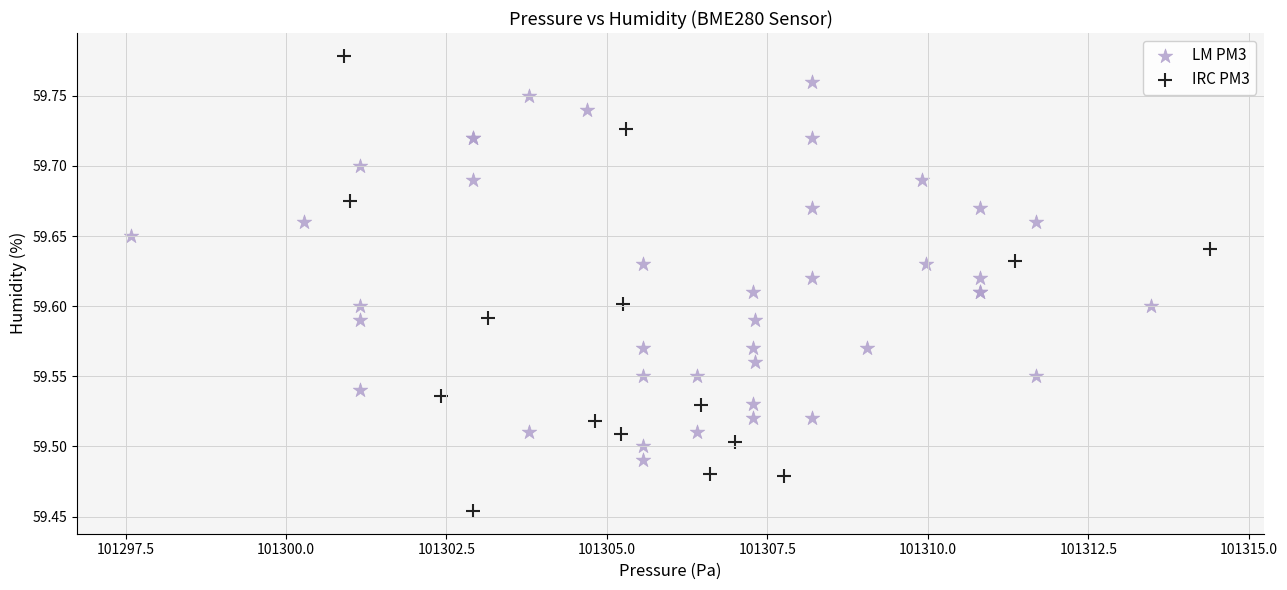

Which series reaches the maximum Y coordinate?

IRC PM3